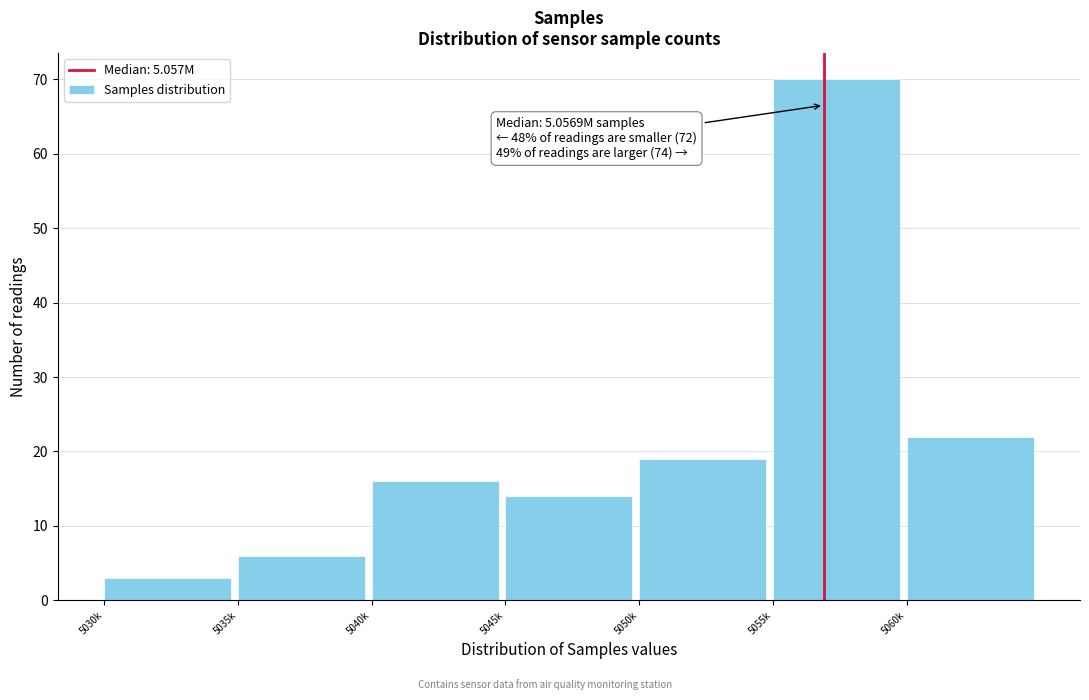

Reading left to right, what are all the values shown in this chart?

3	6	16	14	19	70	22